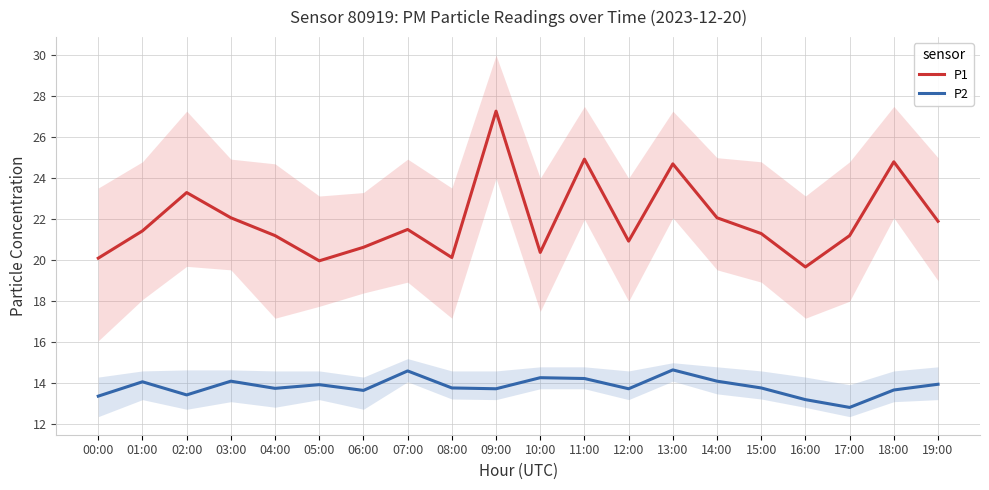

How many data points in P1 are above 21?

13